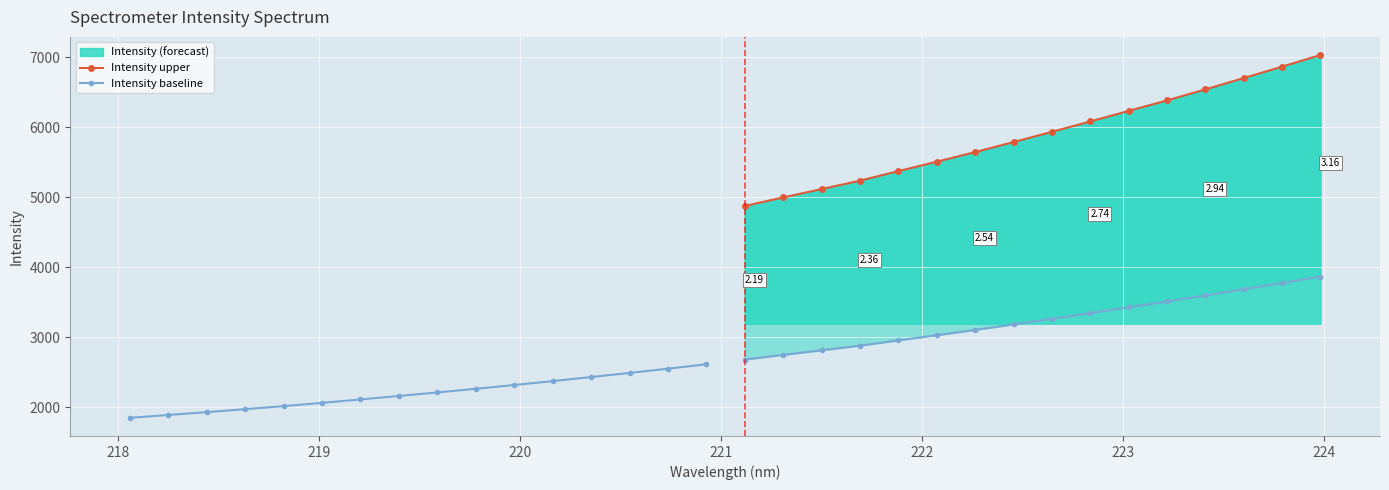

Which series has the largest range (max minus min)?

Intensity upper